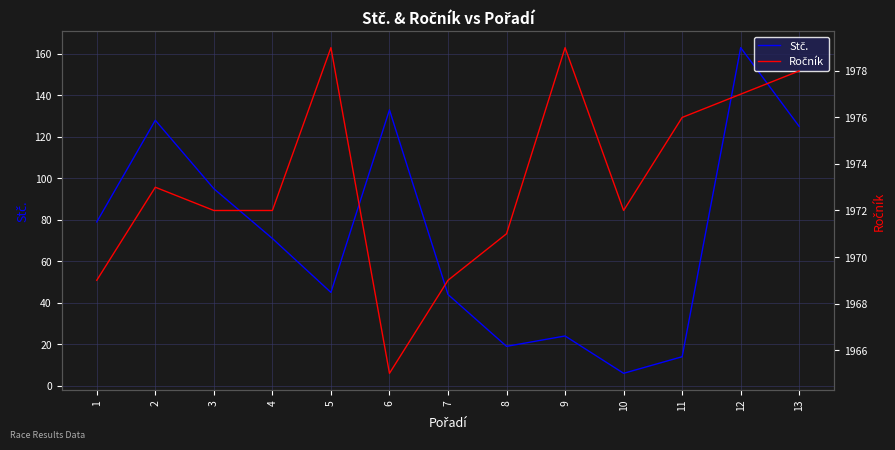

True or false: Stč. and Ročník cross at least once.

False